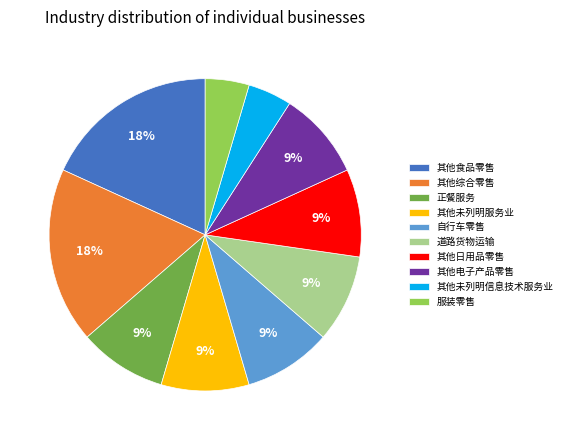

Combined, do 其他日用品零售 and 其他未列明信息技术服务业 account for over 50%?

No